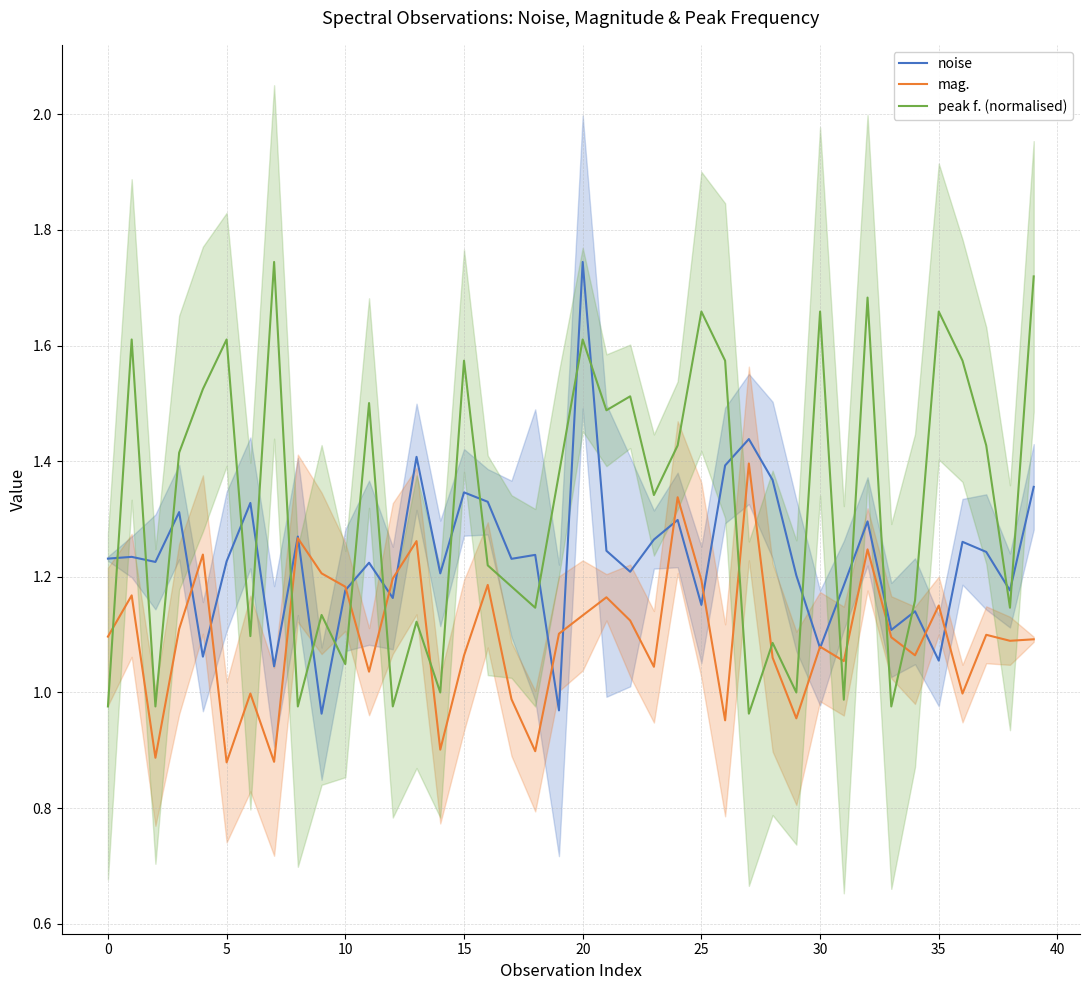

What is the difference between the maximum and second lowest values in the mag. series?

0.5